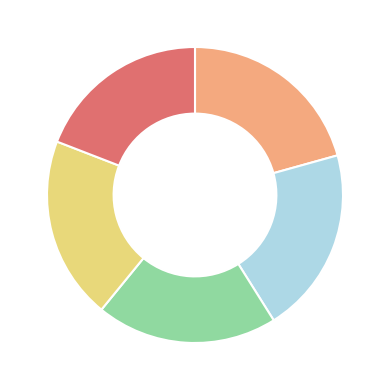

How many segments does this pie chart have?

5